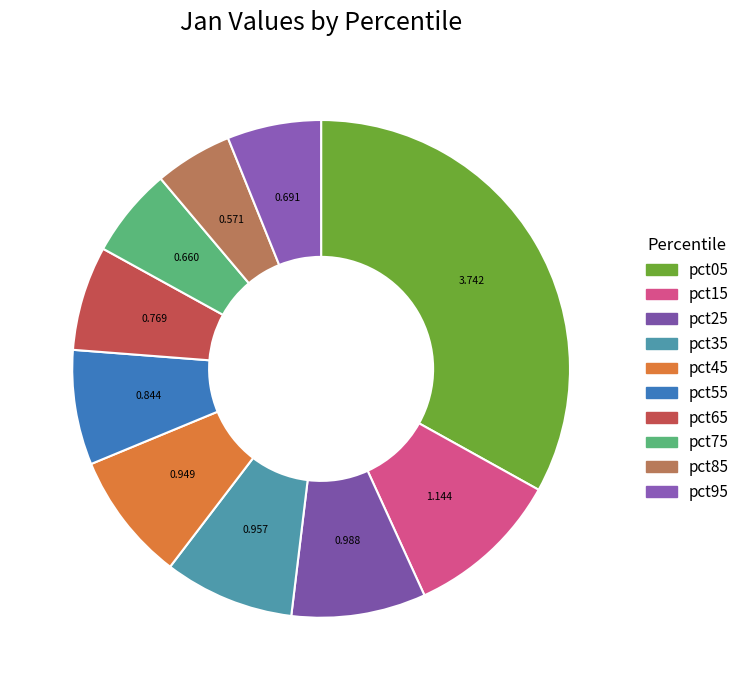

To the nearest percent, what is the difference between the largest and smallest slice percentages?

28%